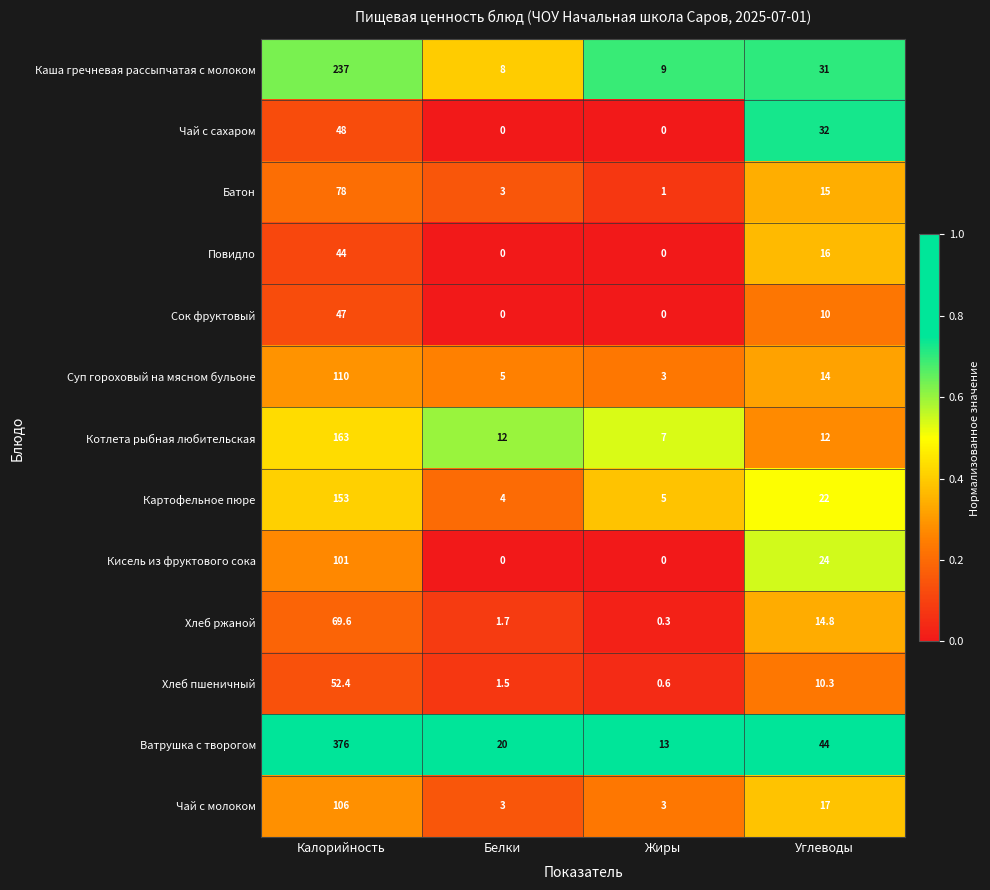

How many distinct data groups are displayed?

13